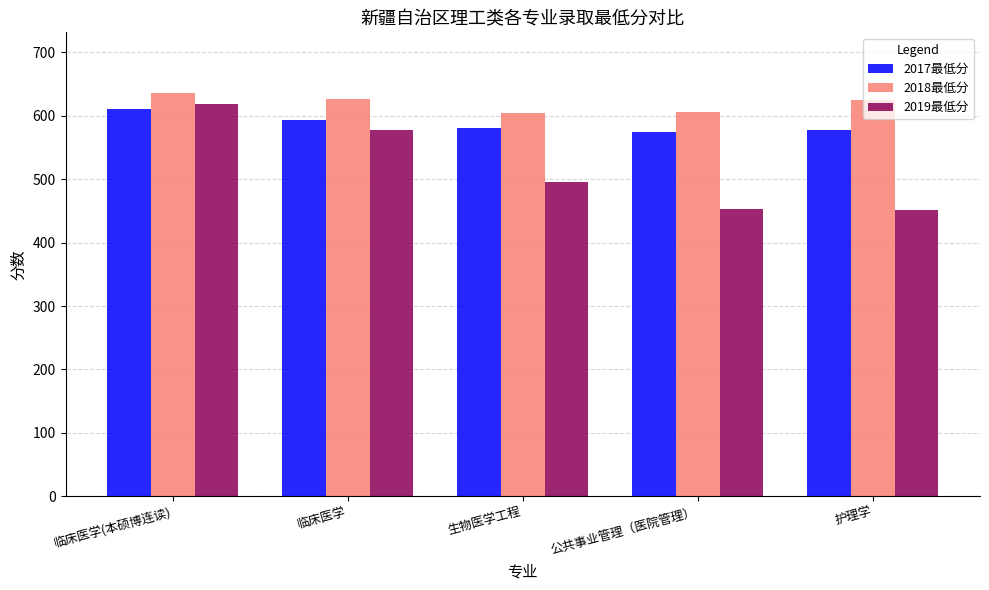

What is the label of the 3rd bar from the right?

生物医学工程